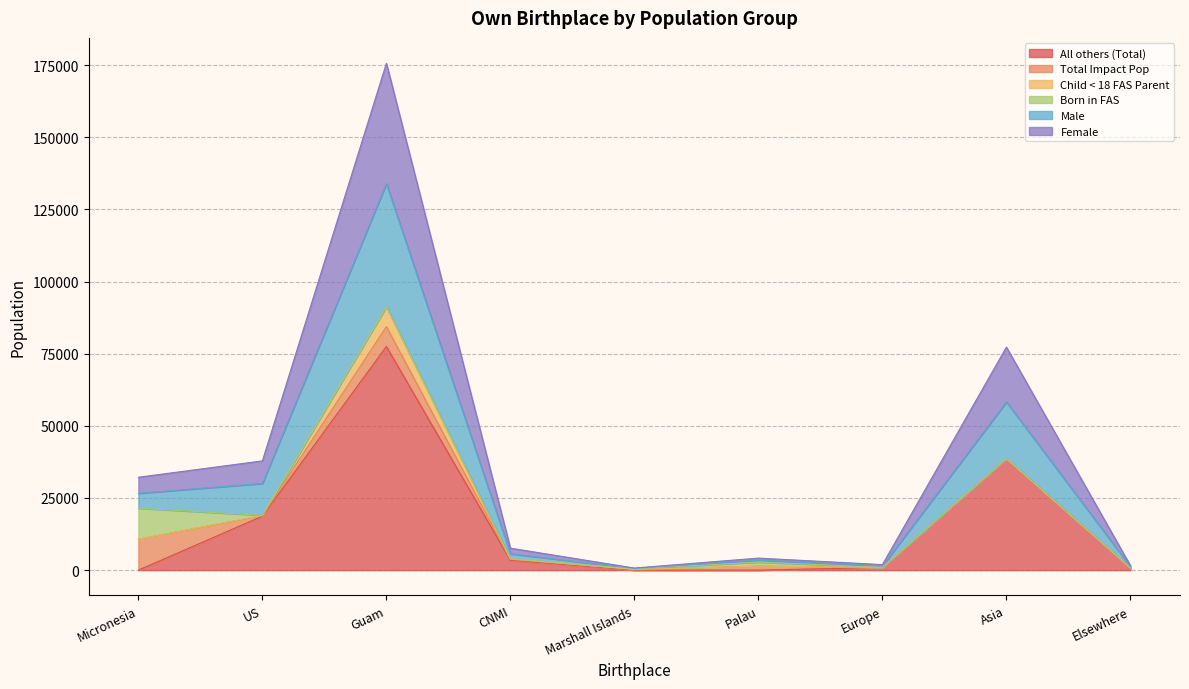

How many interior local valleys does the Male series have?

2